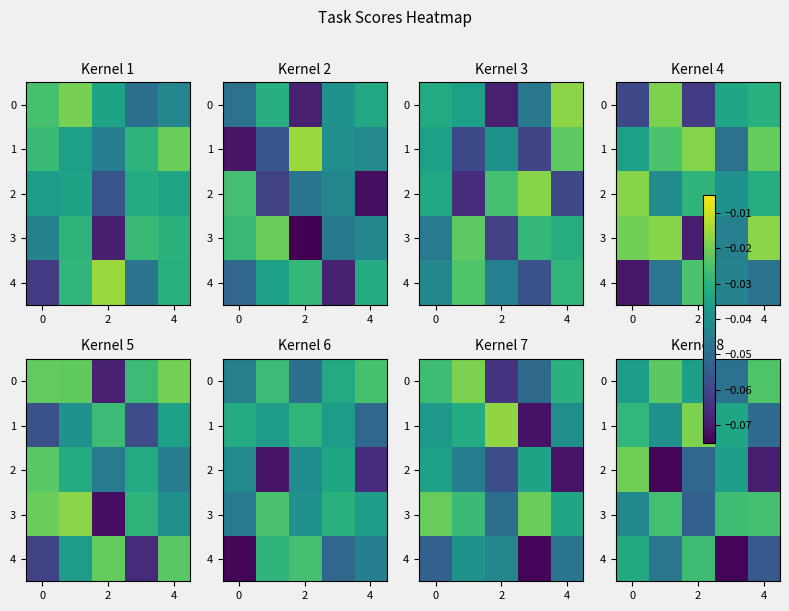

List the series in order of their peak value, highest first.

1, 2, 0, 3, 4